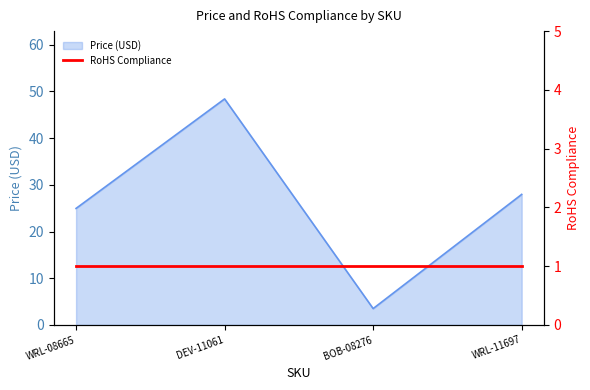

What is the label of the 1st point from the left?

WRL-08665